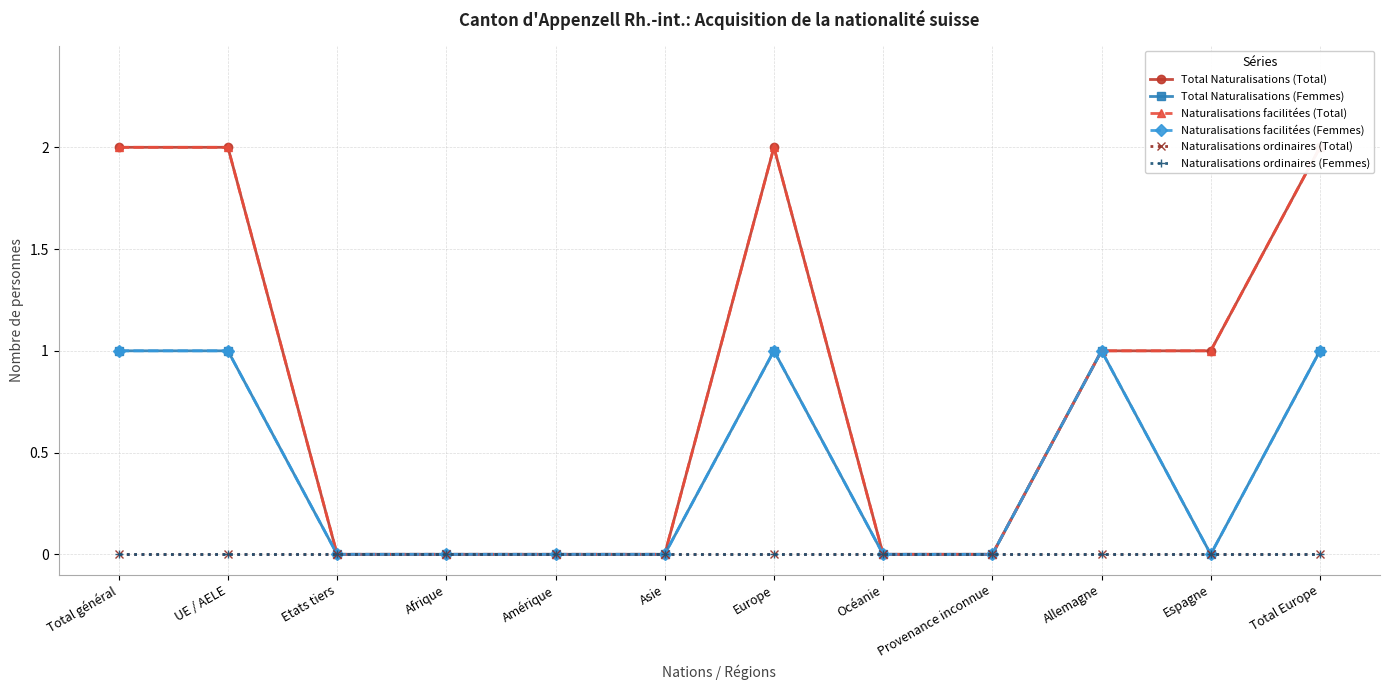

At which label does Total Naturalisations (Femmes) reach its peak?

Total général